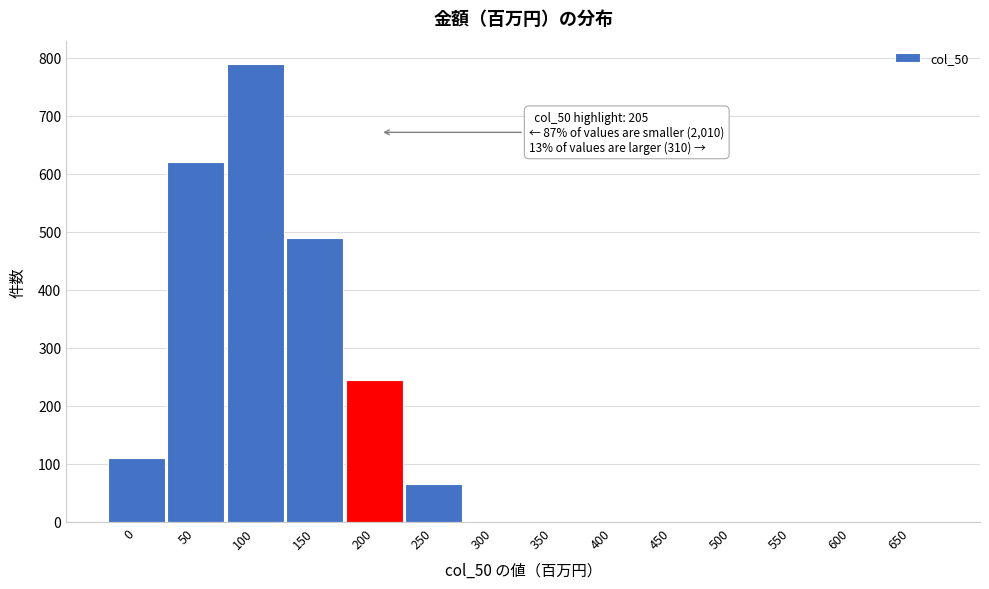

Reading left to right, extract all data points from this chart.

0=110	50=620	100=790	150=490	200=245	250=65	300=0	350=0	400=0	450=0	500=0	550=0	600=0	650=0